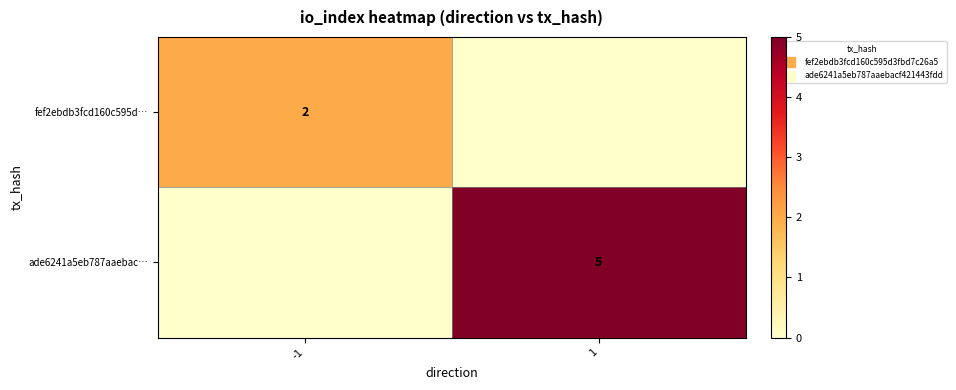

The value of fef2ebdb3fcd160c595d… at -1 is 3. True or false?

False